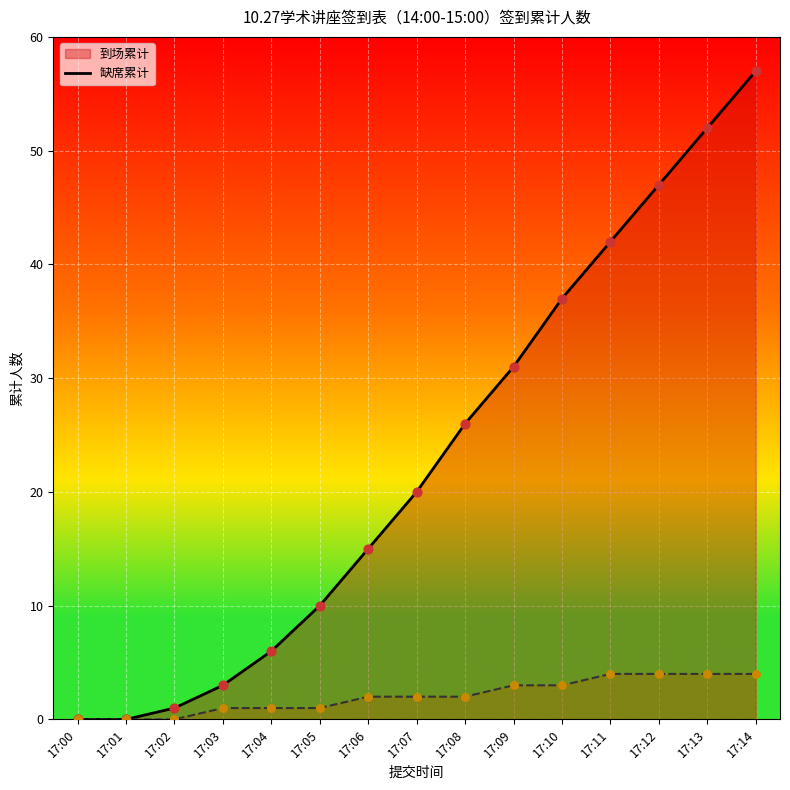

Which series has the largest Y range (max minus min)?

到场